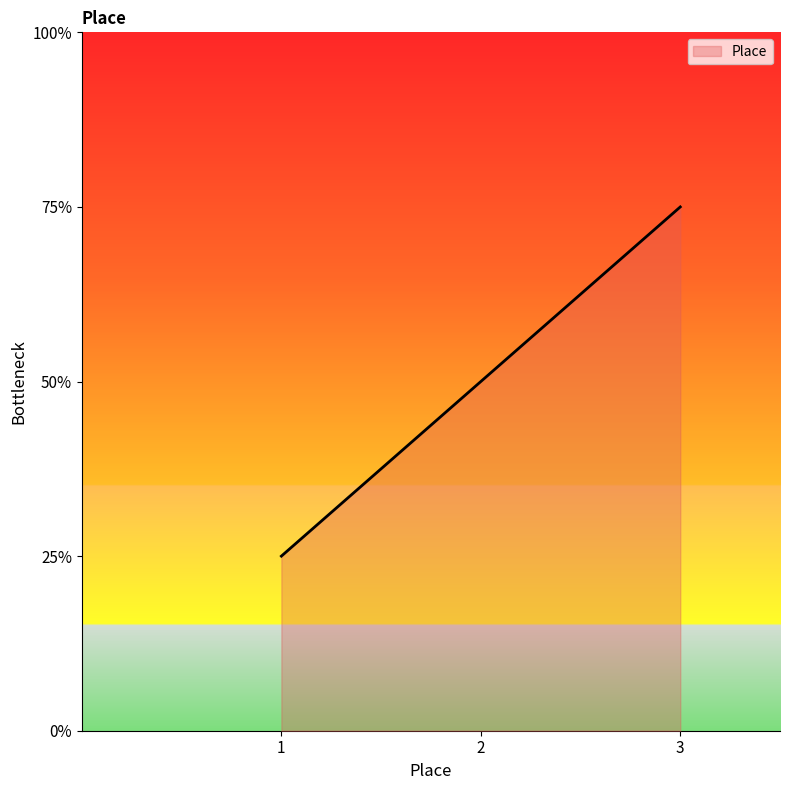

Is this an area chart (filled region under the line)?

Yes